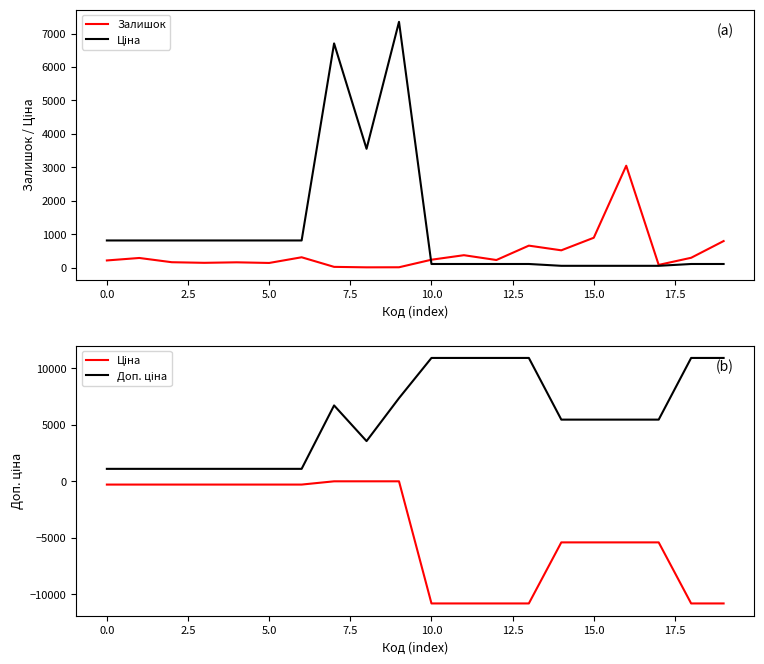

Rank the series by their average value, from lowest to highest.

Ціна, Залишок, Доп. ціна